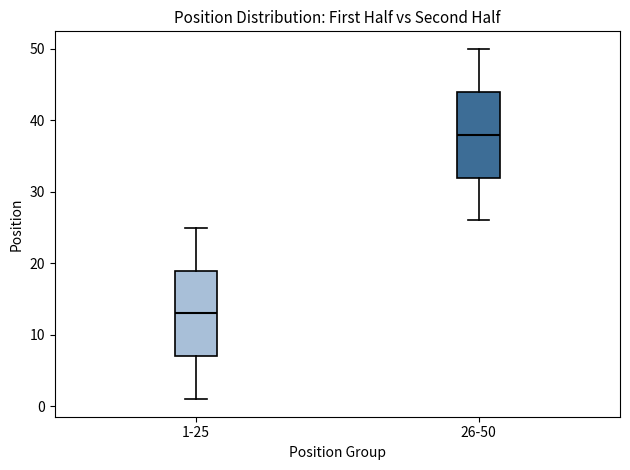

Reading left to right, transcribe this box plot: for each box, give where its median line is, the range the box spans, and where its two whiskers end, as read against the y-axis. The values are not printed on the chart, so give them approximately, as read against the axis.

1-25: median 13, box 7 to 19, whiskers 1 to 25
26-50: median 38, box 32 to 44, whiskers 26 to 50